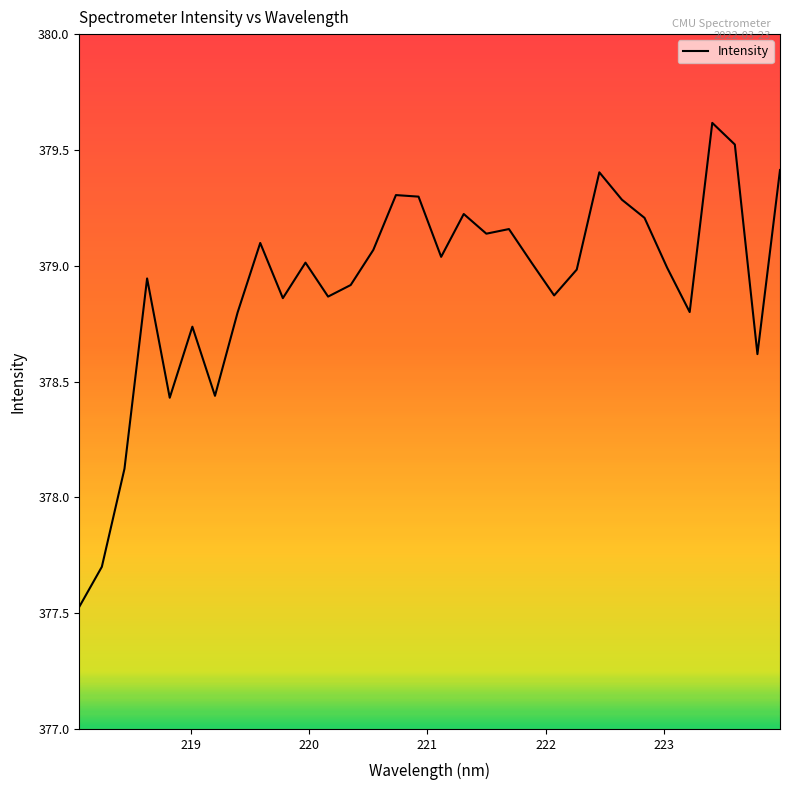

What is the minimum value shown in the chart?

377.5